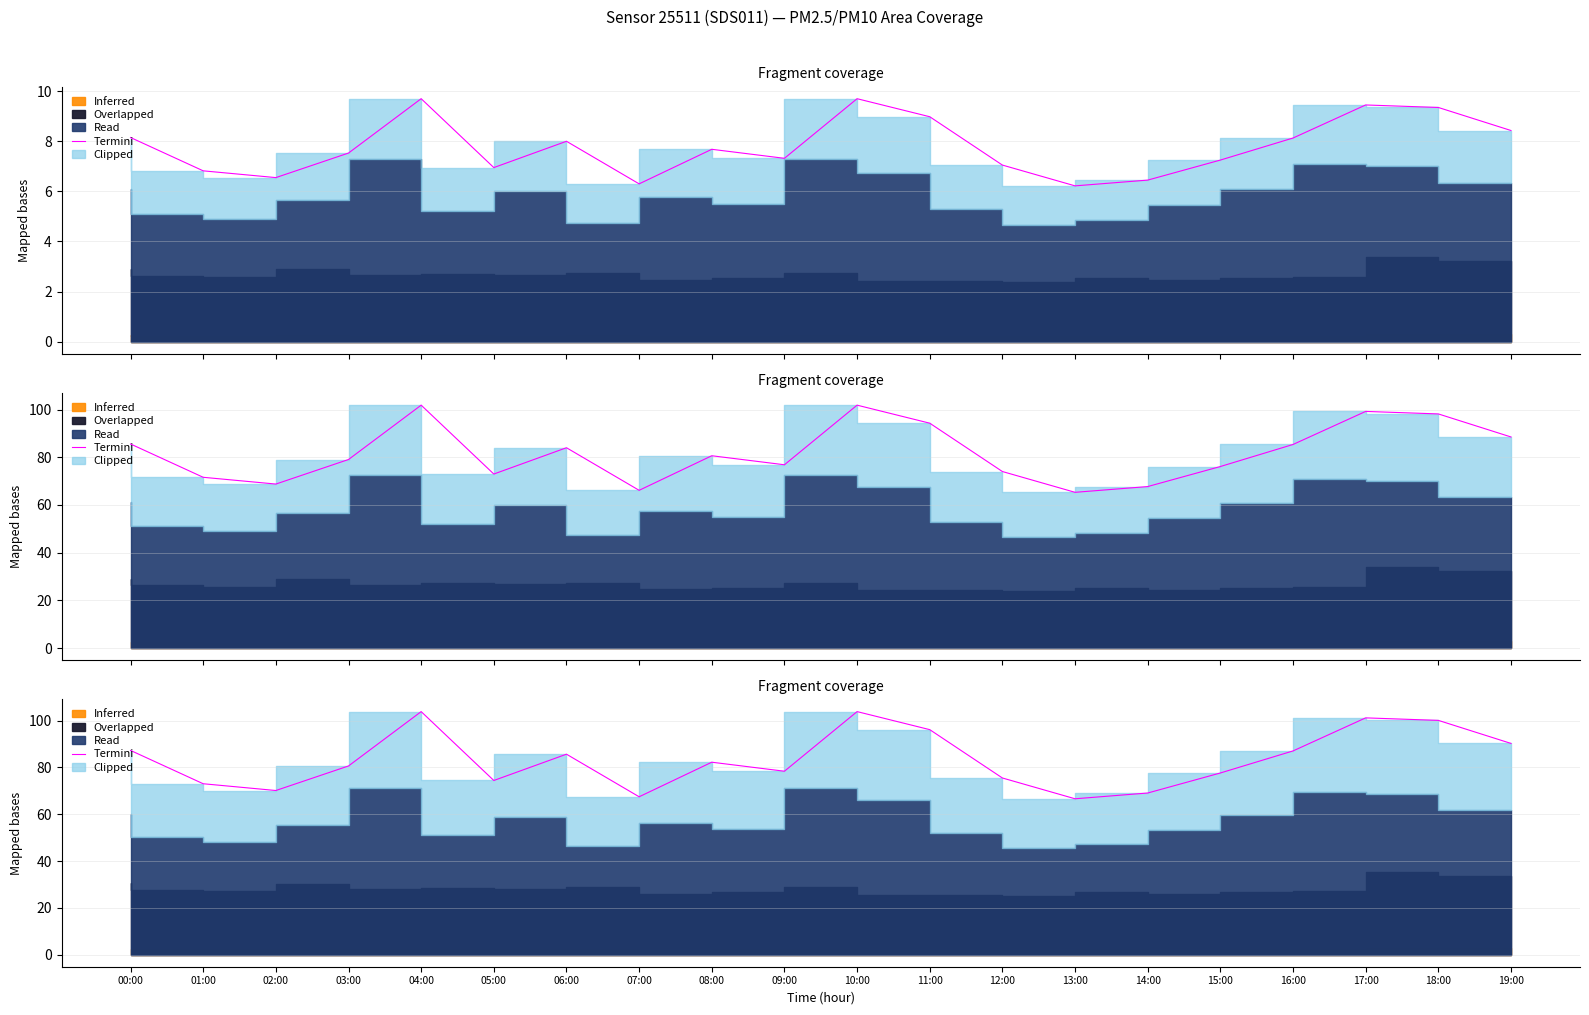

Rank the categories by value from highest to lowest.

04:00, 10:00, 17:00, 18:00, 11:00, 19:00, 00:00, 16:00, 06:00, 08:00, 03:00, 09:00, 15:00, 12:00, 05:00, 01:00, 02:00, 14:00, 07:00, 13:00